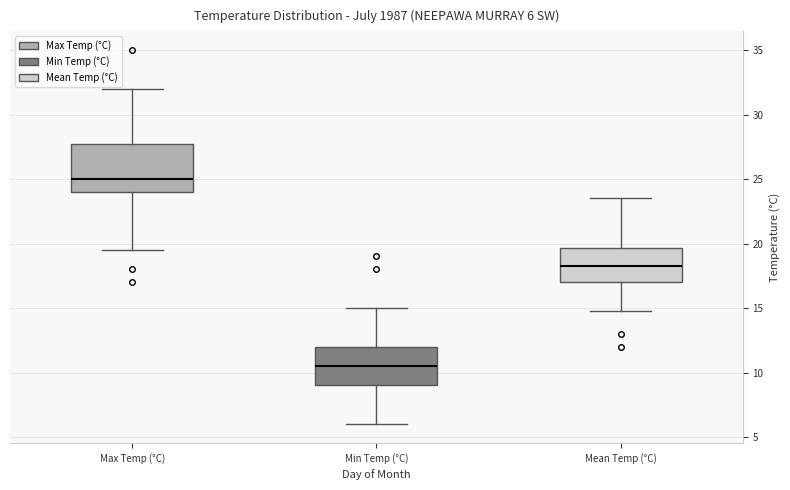

Which box has the lowest median line?

Min Temp (°C)